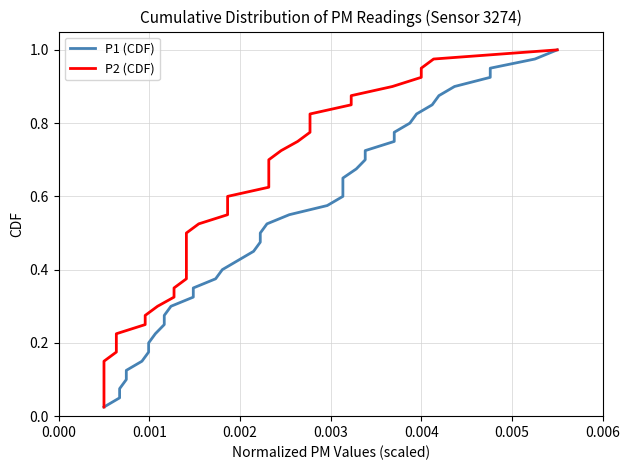

Which series has the largest total across all categories?

P1 (CDF)